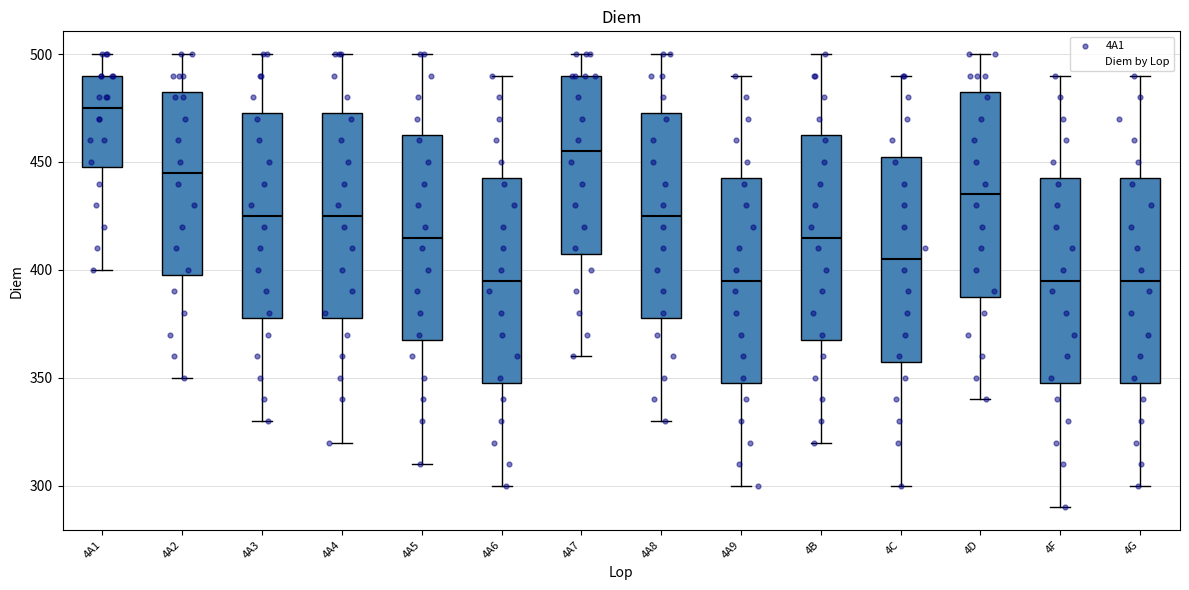

Where does the lower whisker of the box for 4A9 end on the y-axis? The values are not printed on the chart, so give them approximately, as read against the axis.

300